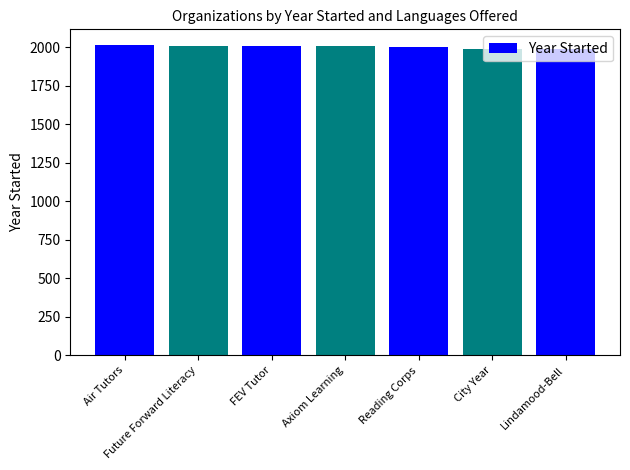

What is the smallest value displayed?

1986